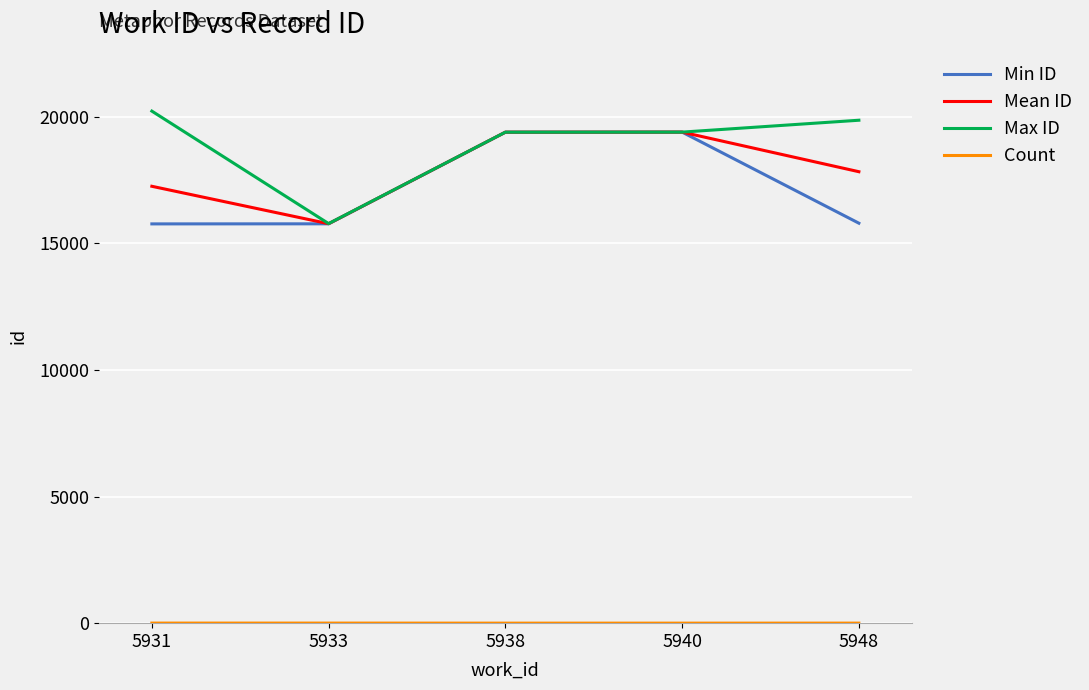

What is the maximum value shown in the chart?

20213.0